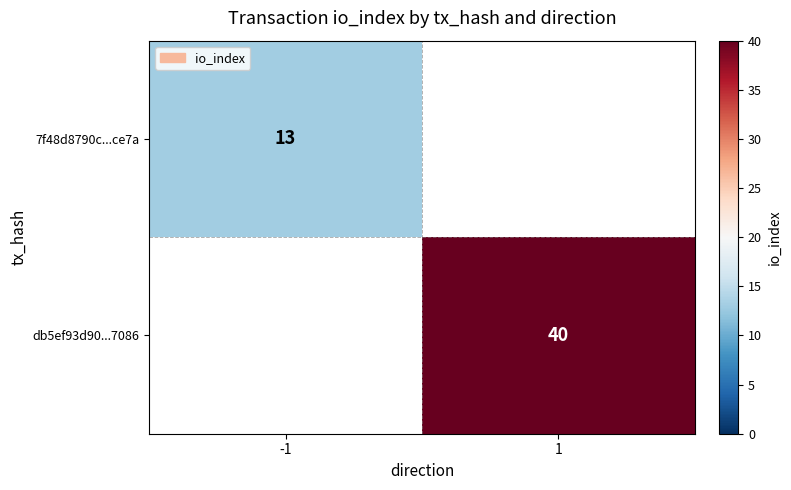

Is the value of db5ef93d90...7086 at 1 greater than the value of 7f48d8790c...ce7a at -1?

Yes